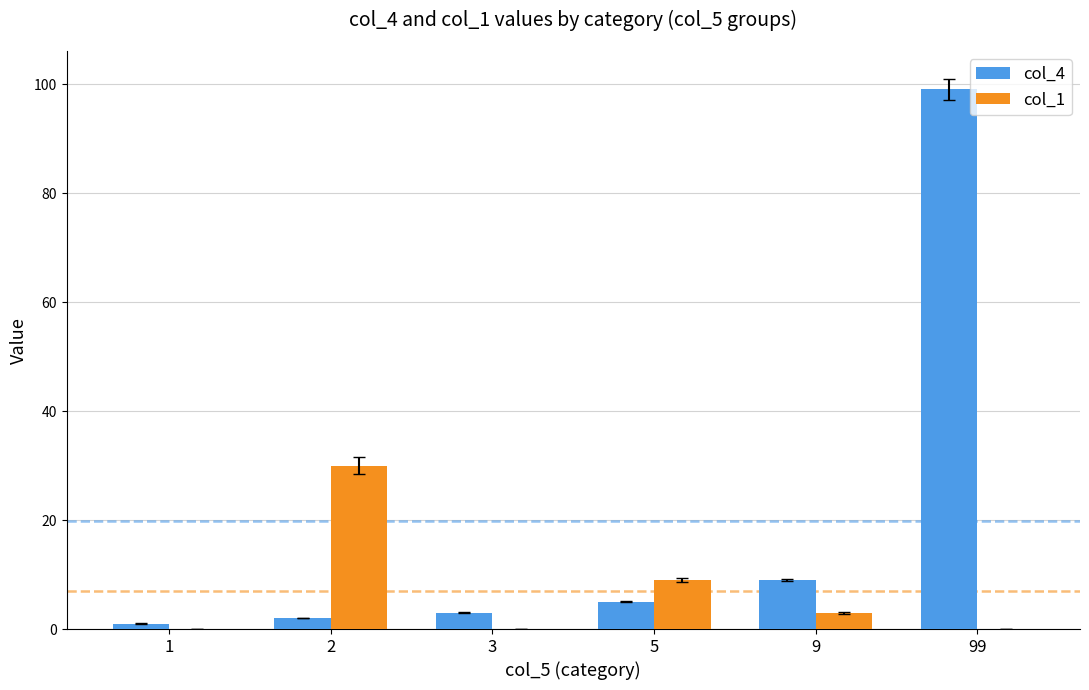

Reading left to right, list all the values displayed in this chart.

col_4: 1=1	2=2	3=3	5=5	9=9	99=99
col_1: 1=0	2=30	3=0	5=9	9=3	99=0